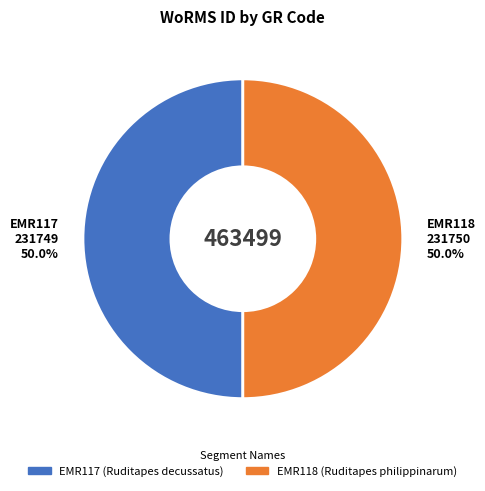

Combined, do EMR117 and EMR118 account for over 50%?

Yes